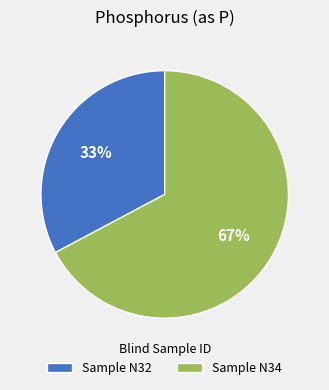

True or false: Sample N32 accounts for 47% of the total.

False